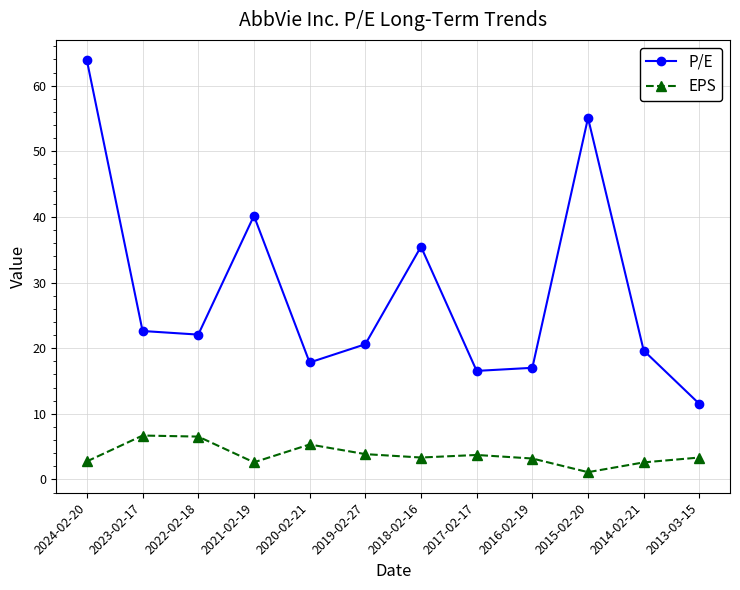

What is the value of the P/E point at the 4th from the left?

40.2